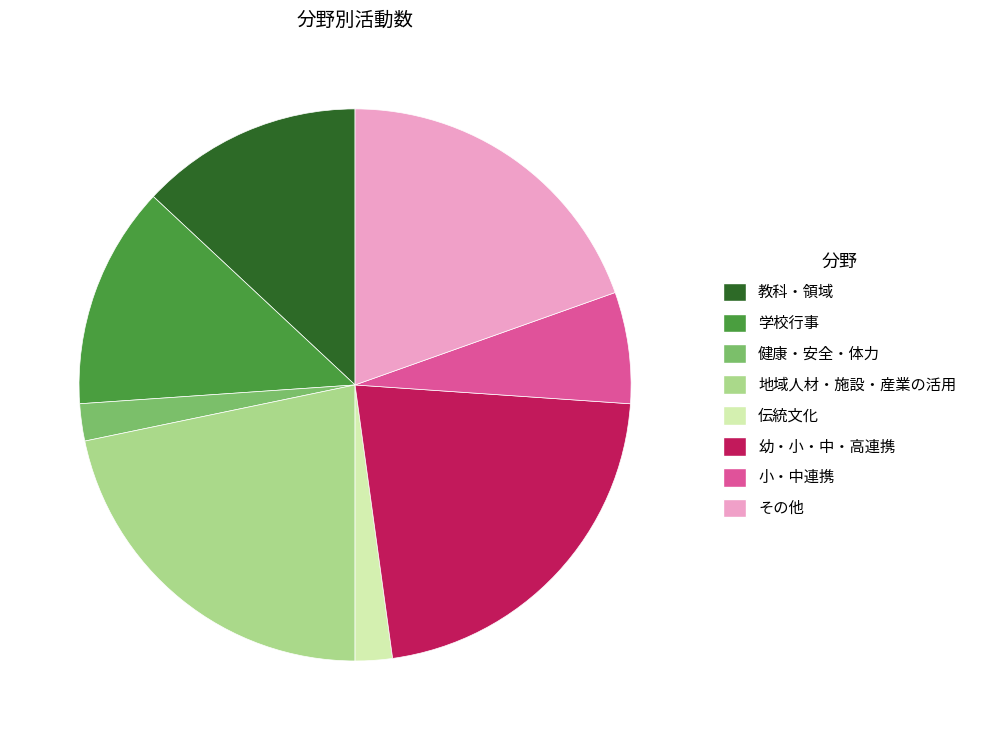

Do その他 and 学校行事 together represent more than half of the pie?

No